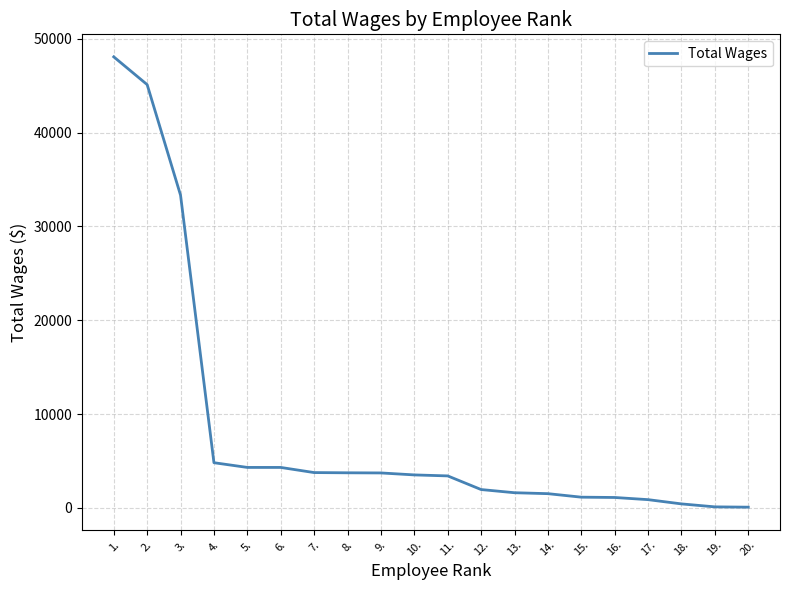

What is the greatest value displayed?

48072